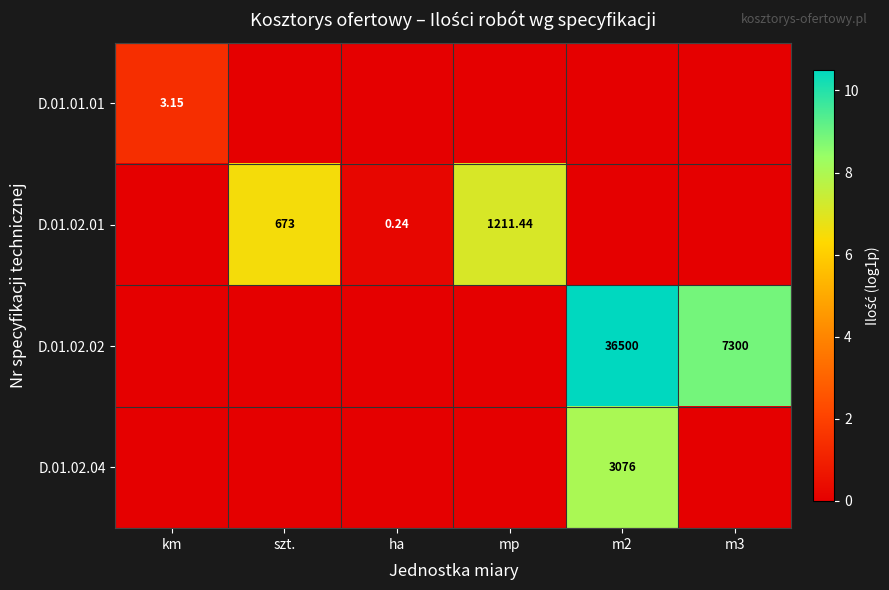

Is the value of D.01.02.02 at m2 greater than the value of D.01.02.04 at m2?

Yes